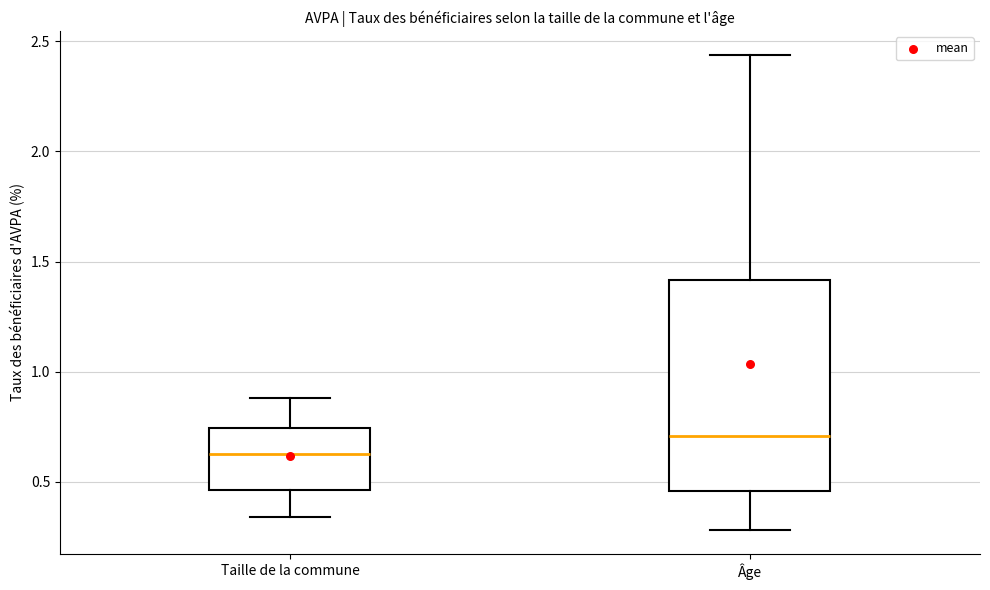

Which box is the tallest, from its lower edge to its upper edge?

Âge